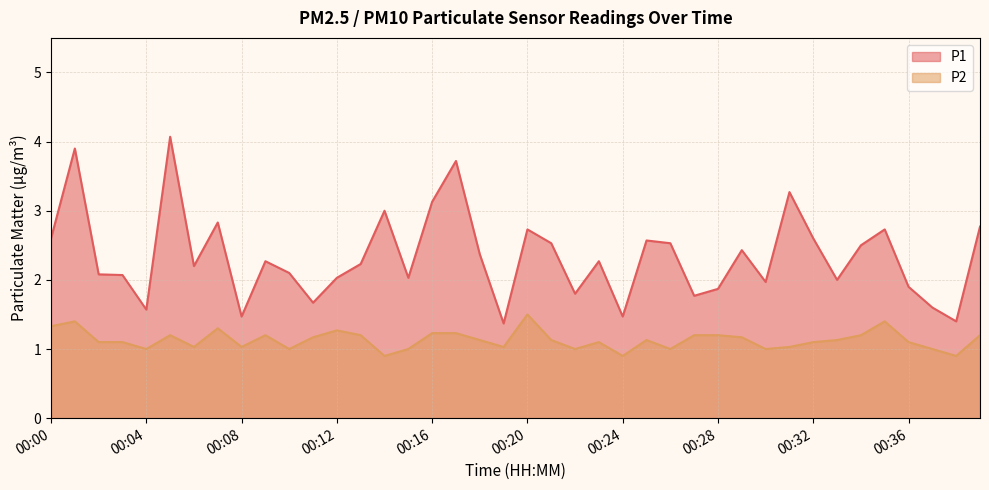

How many interior local peaks does the P2 series have?

9